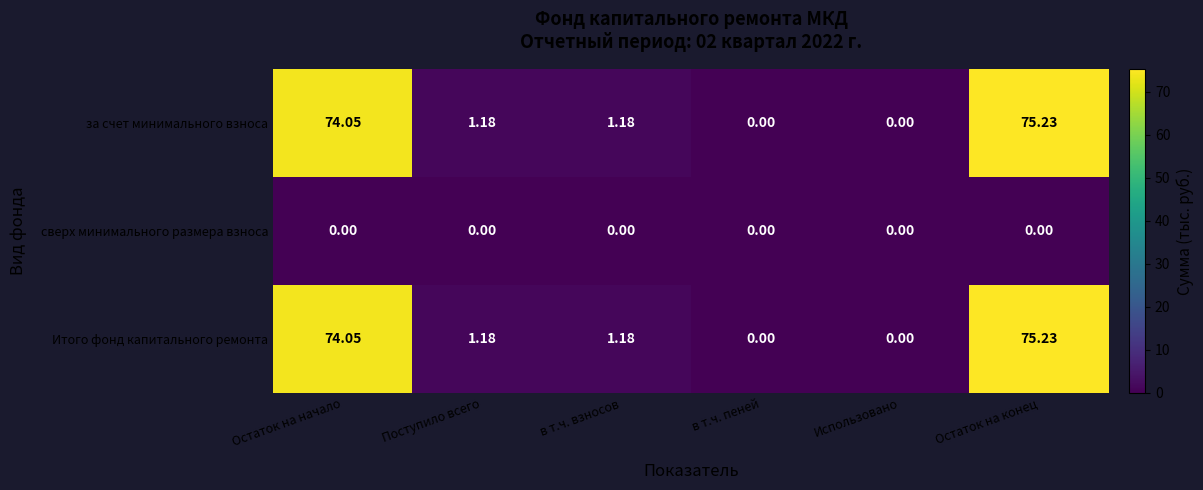

Is the value of Итого фонд капитального ремонта at в т.ч. взносов greater than the value of сверх минимального размера взноса at в т.ч. пеней?

Yes